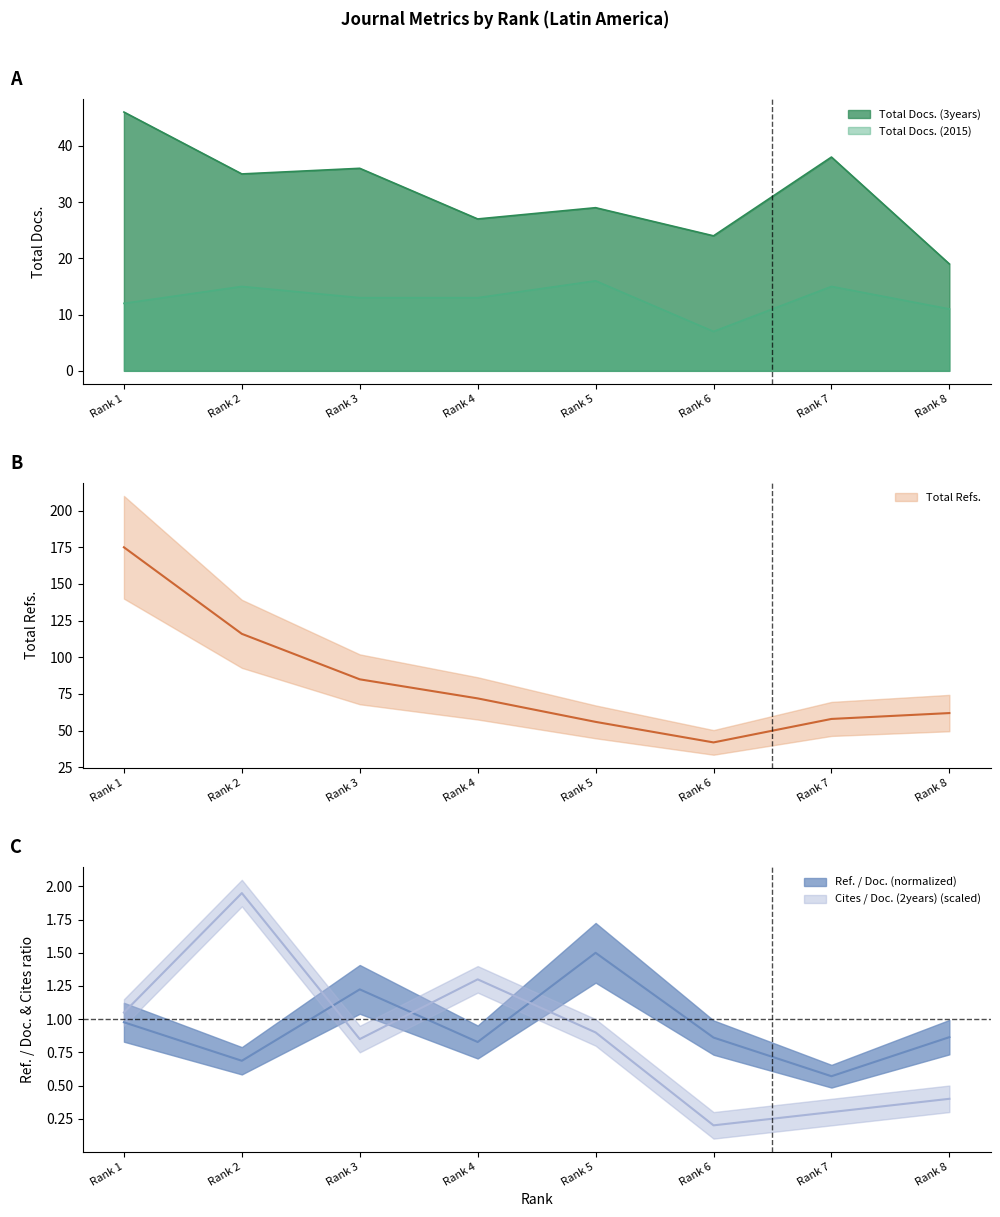

What value does the Cites / Doc. (2years) series have at Rank 6?

0.2